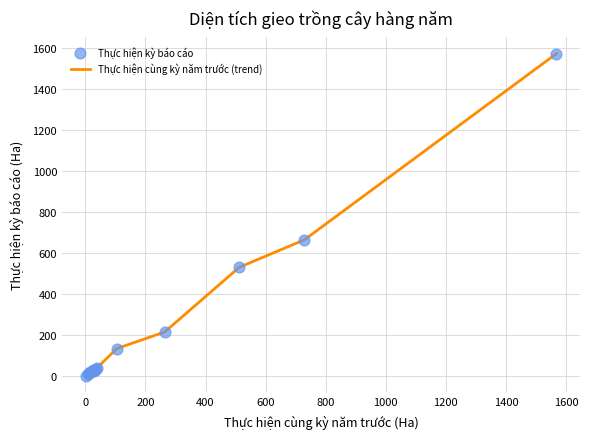

What is the difference between the maximum and minimum values?

1574.1